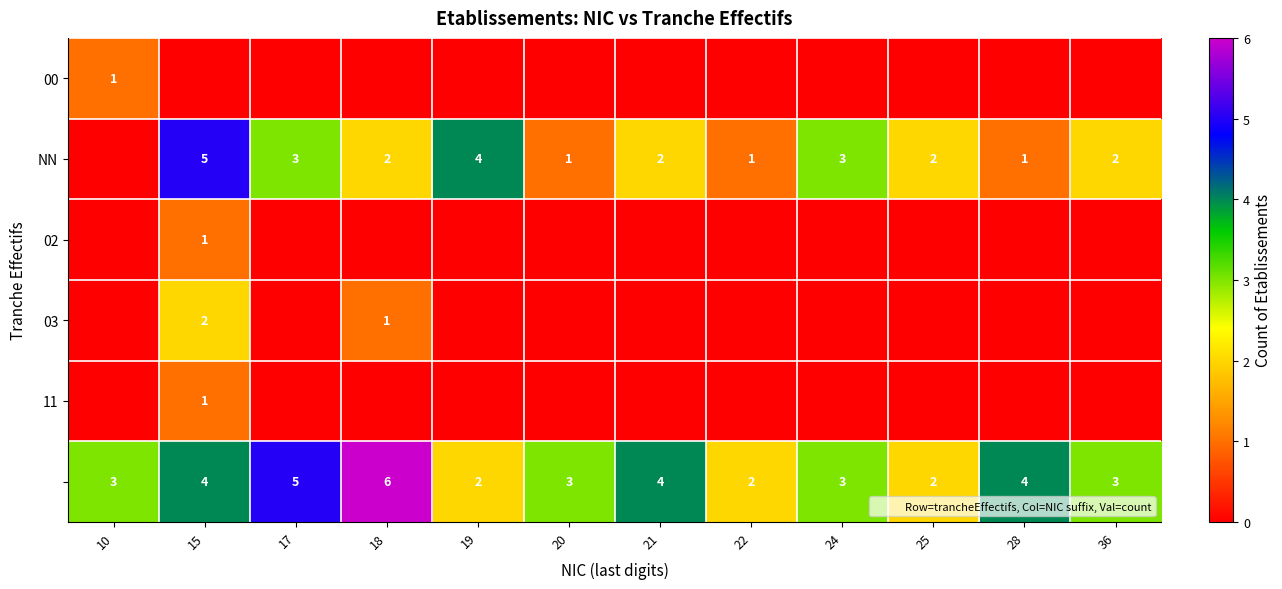

What is the difference between the highest and lowest values at 10?

3